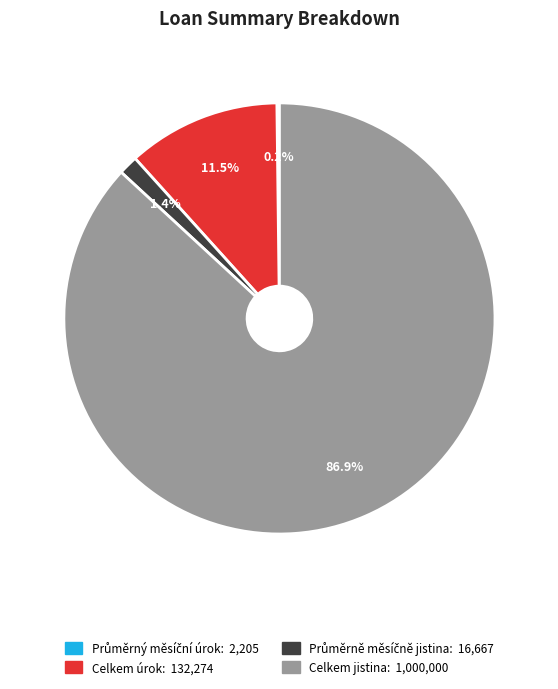

What is the largest slice in the pie chart?

Celkem jistina